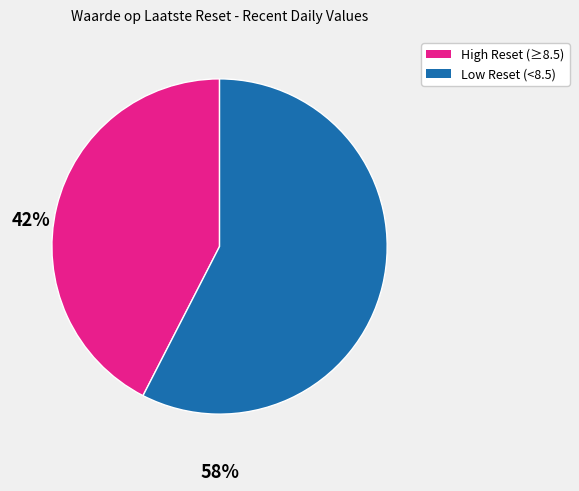

How many segments does this pie chart have?

2